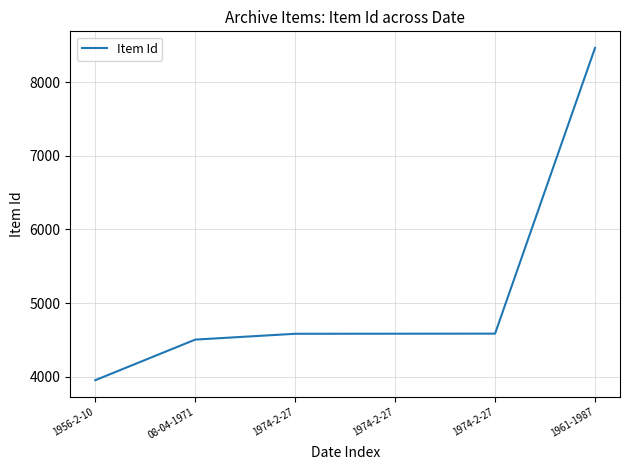

The value at 1974-2-27 is 6081. True or false?

False